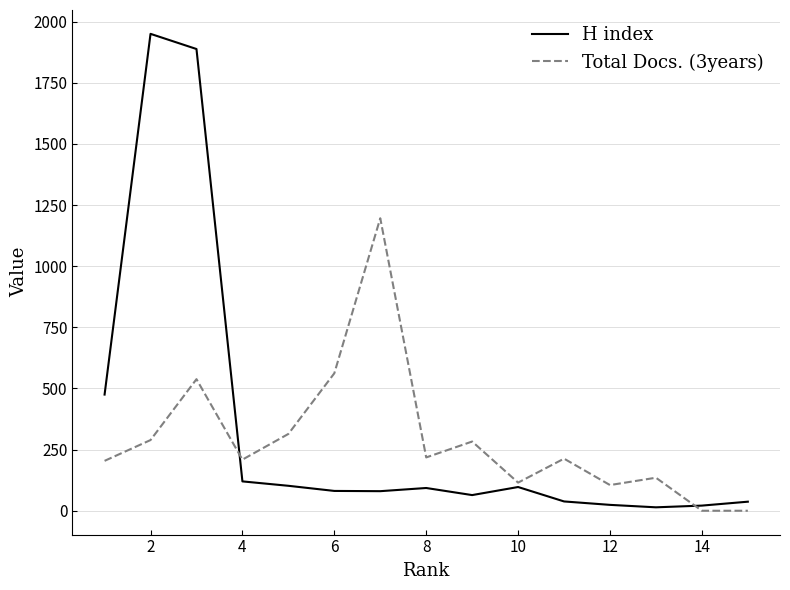

Rank the series by their maximum value, from lowest to highest.

Total Docs. (3years), H index